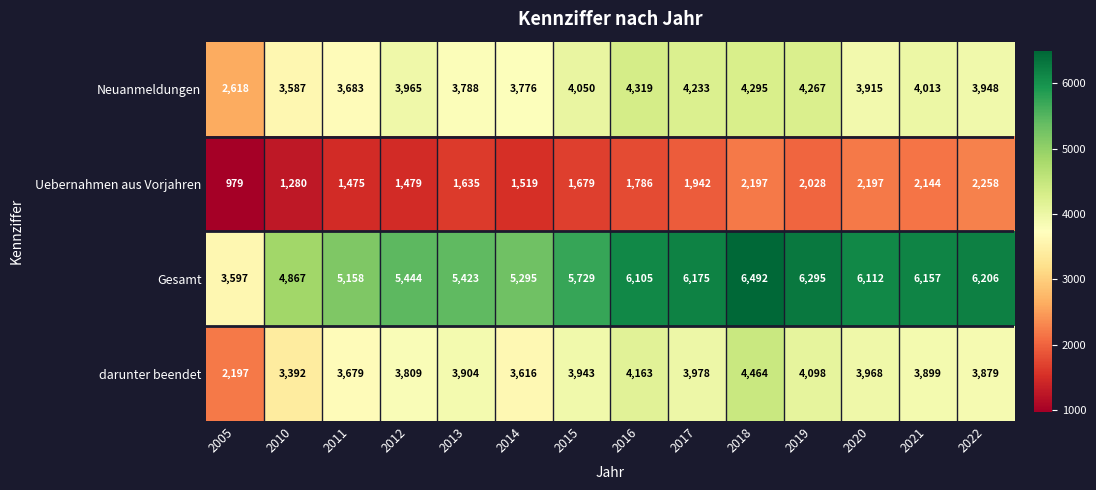

At which label is Uebernahmen aus Vorjahren closest to 1618?

2013